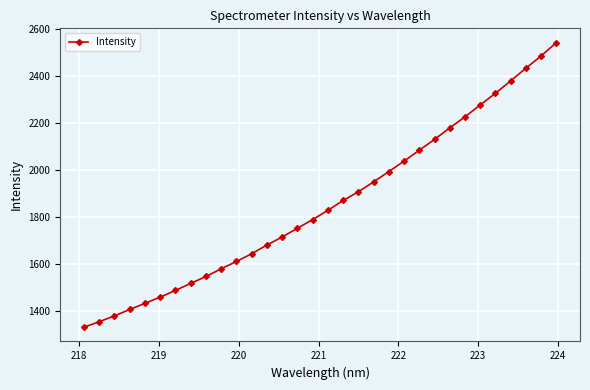

What is the minimum value shown in the chart?

1333.1